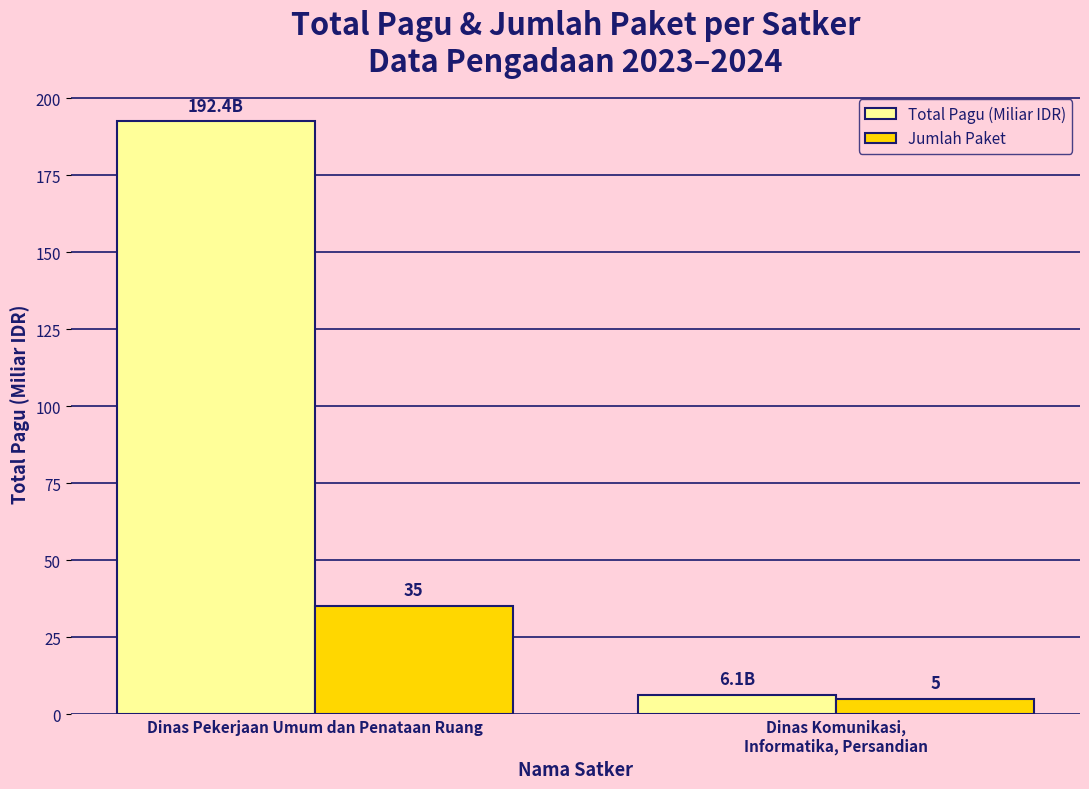

What is the difference between the highest and lowest values at Dinas Pekerjaan Umum dan Penataan Ruang?

157.4